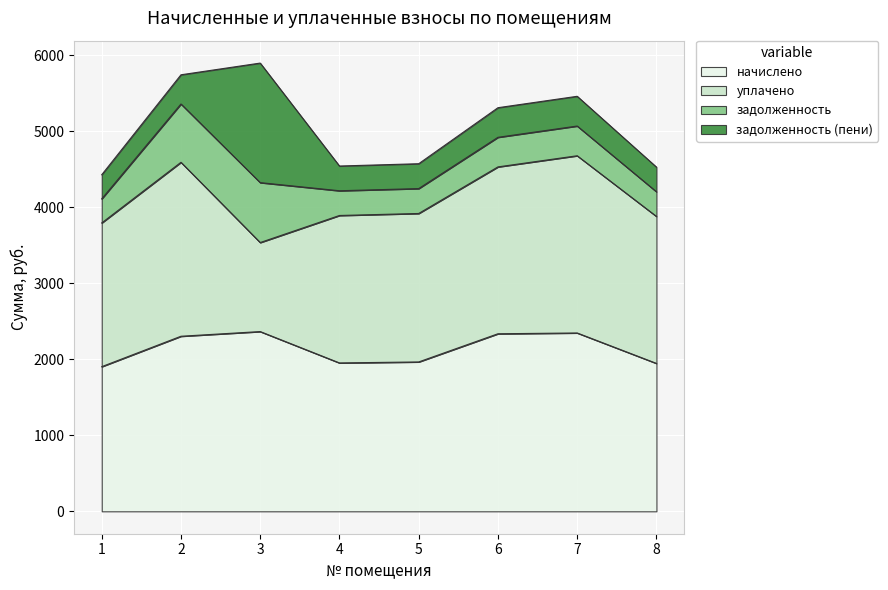

What is the value of the задолженность (пени) point at the 3rd from the left?

1572.2